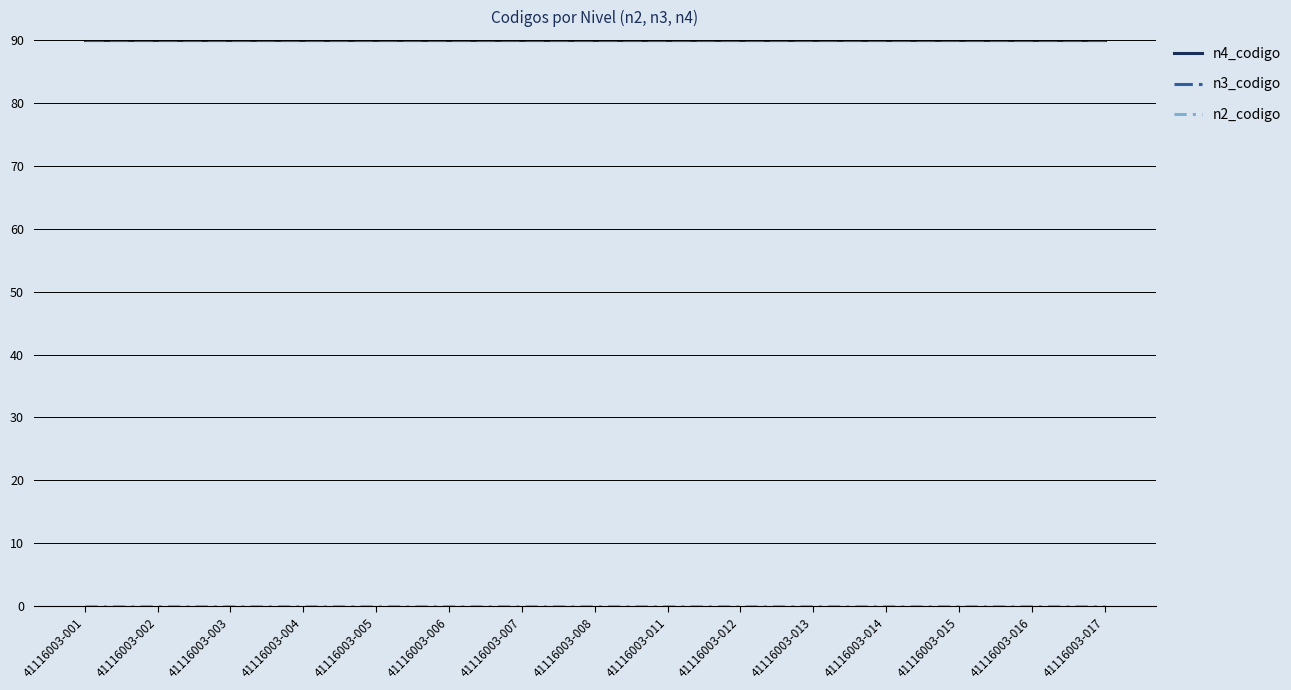

At how many categories does at least one series exceed 0?

15